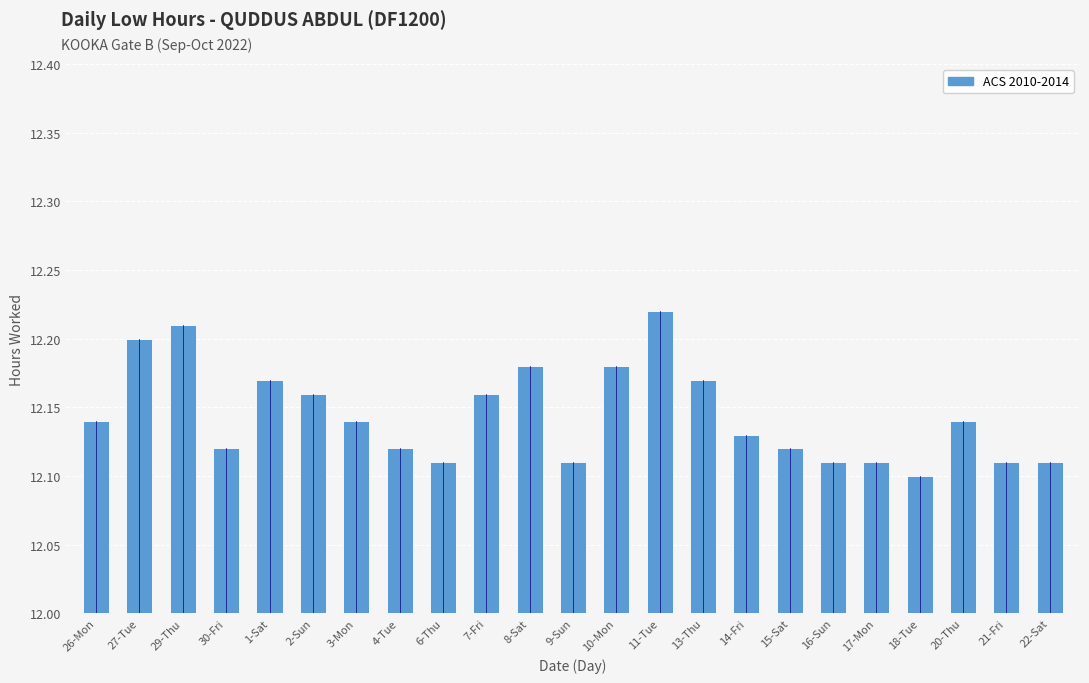

Is it true that the value at 18-Tue is 12.1?

True